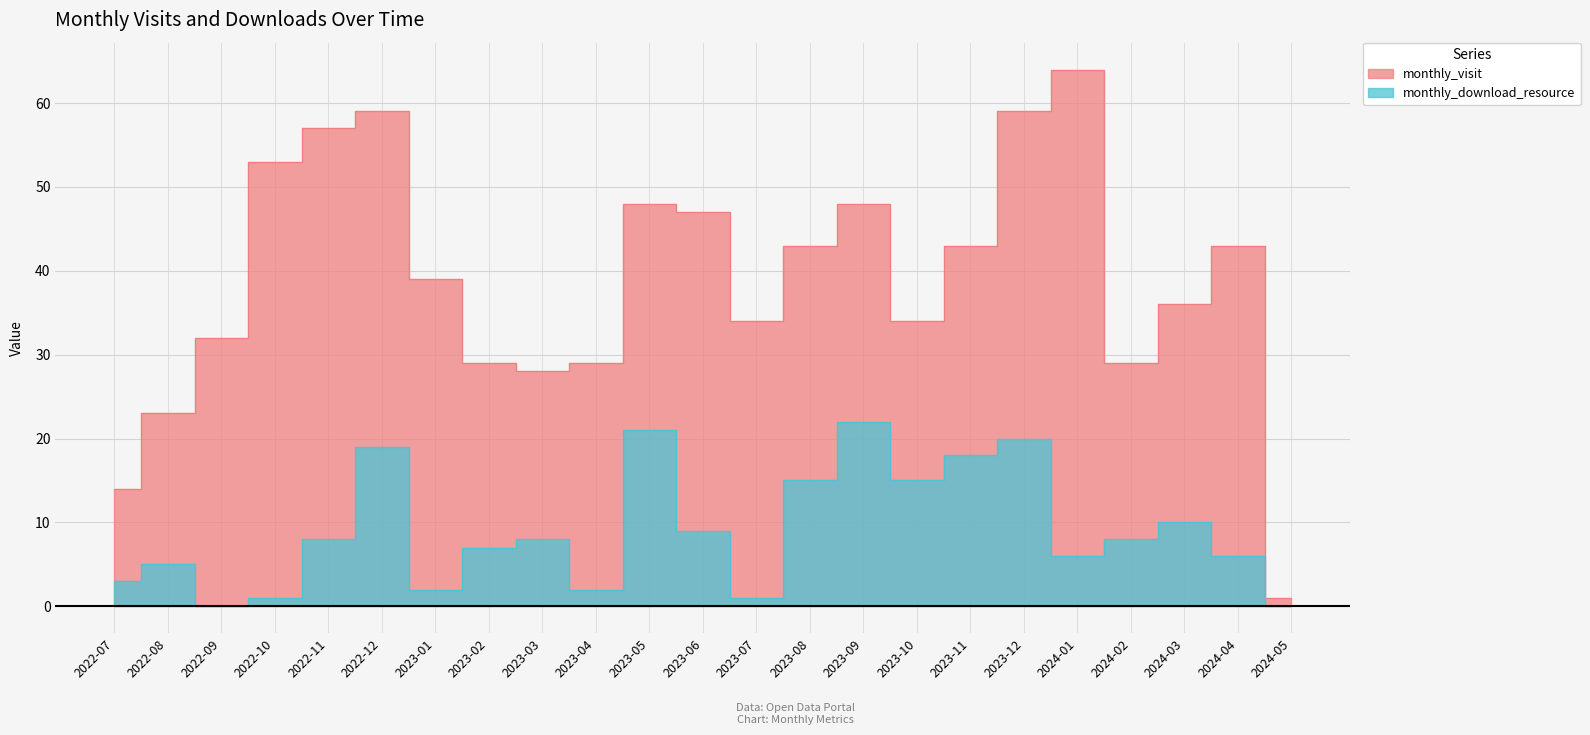

How many data points in monthly_download_resource are above 8?

9